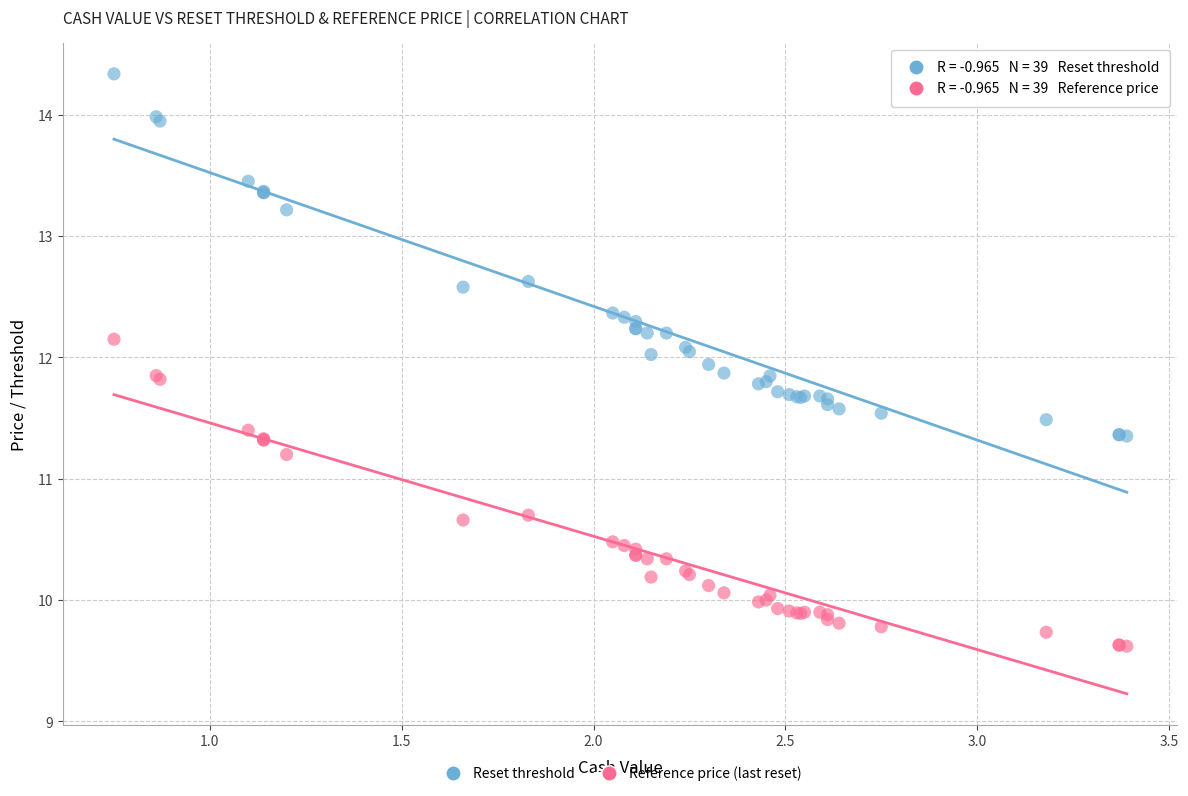

Across all series, what Y value is closest to 11?

11.2